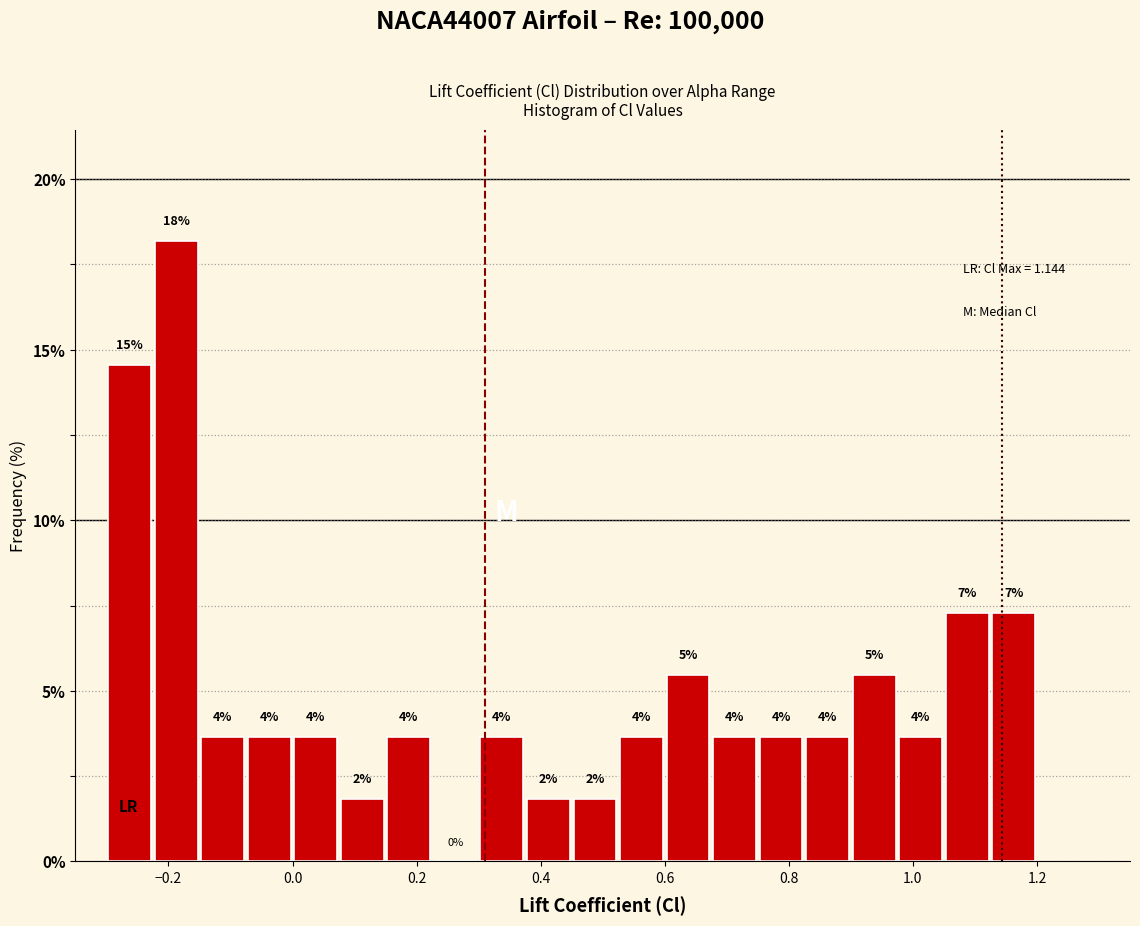

Around what value on the x-axis is the tallest bar? Give the approximate position of its centre, as read against the axis.

-0.18